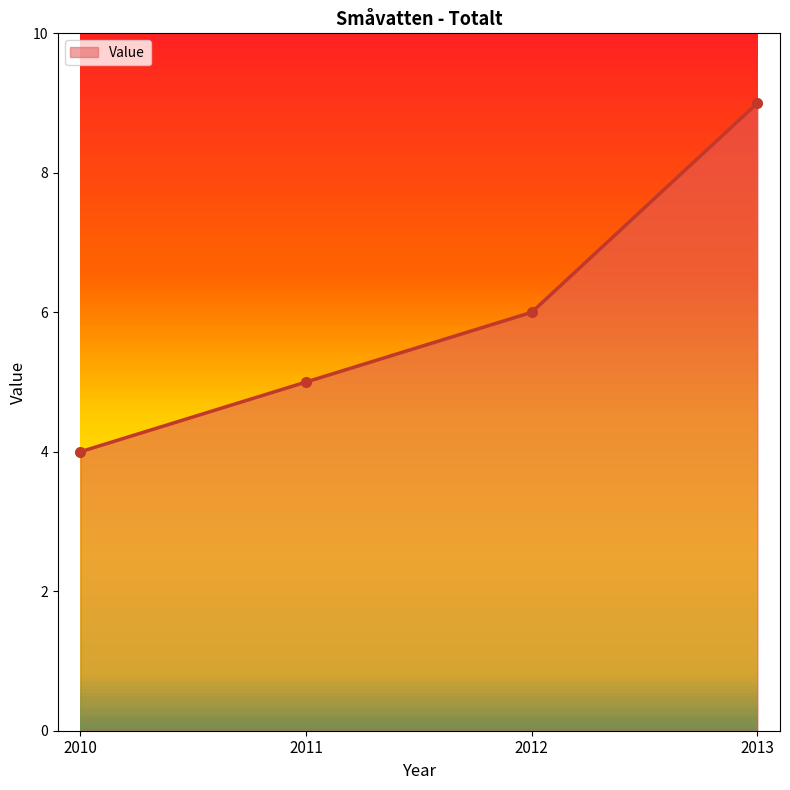

What value does the data have at 2010?

4